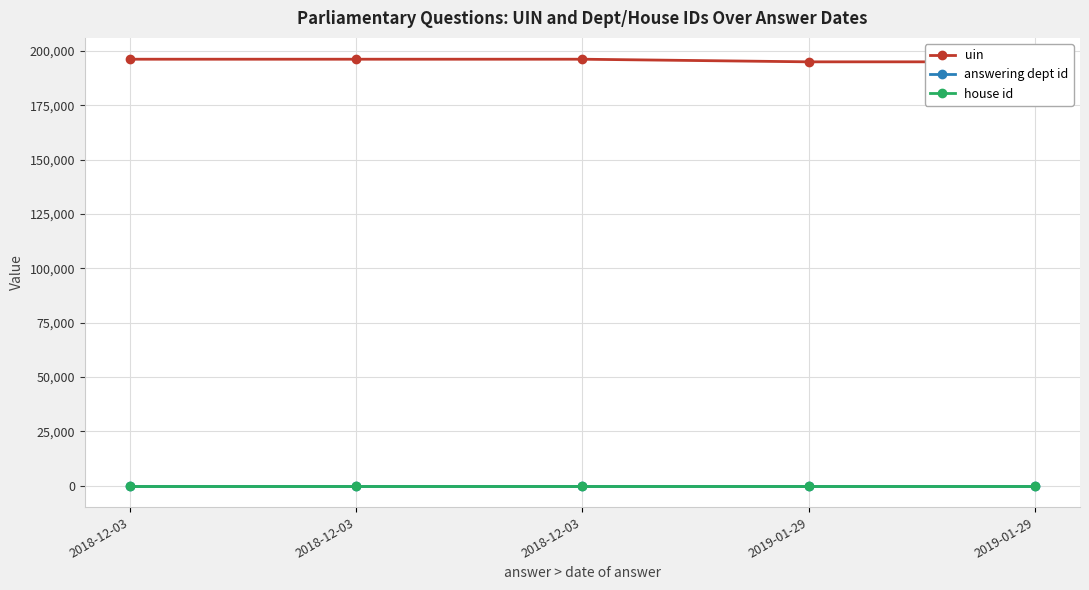

At which category is the sum across all series the highest?

2018-12-03